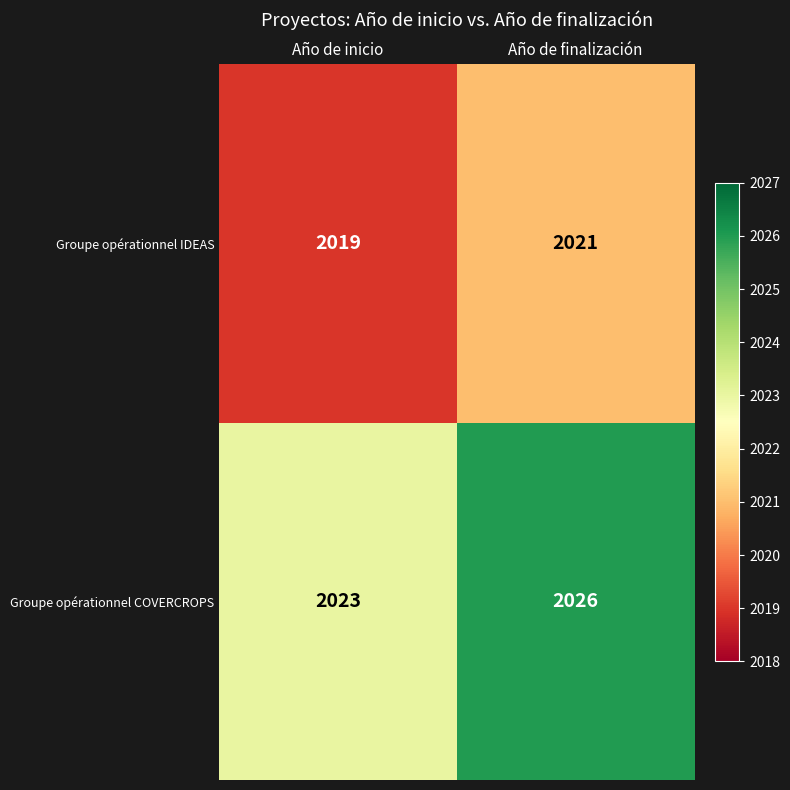

List the labels in order of Groupe opérationnel IDEAS value, smallest first.

Año de inicio, Año de finalización